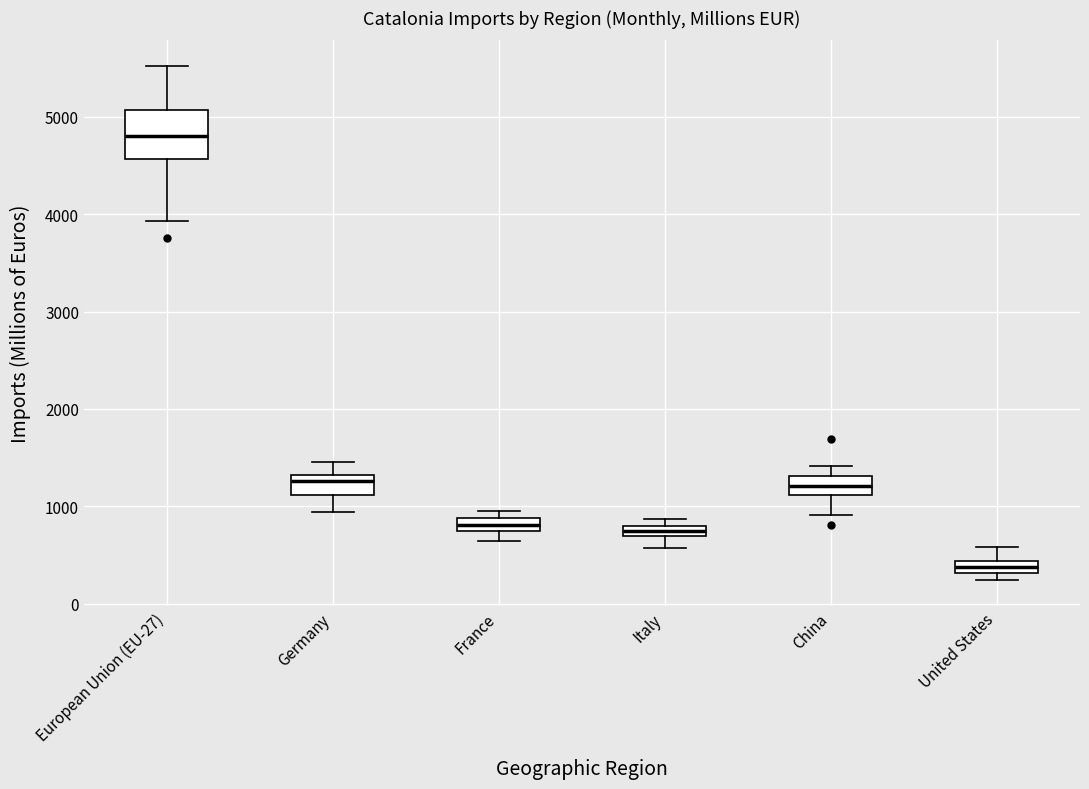

Where does the upper whisker of the box for United States end on the y-axis? The values are not printed on the chart, so give them approximately, as read against the axis.

600